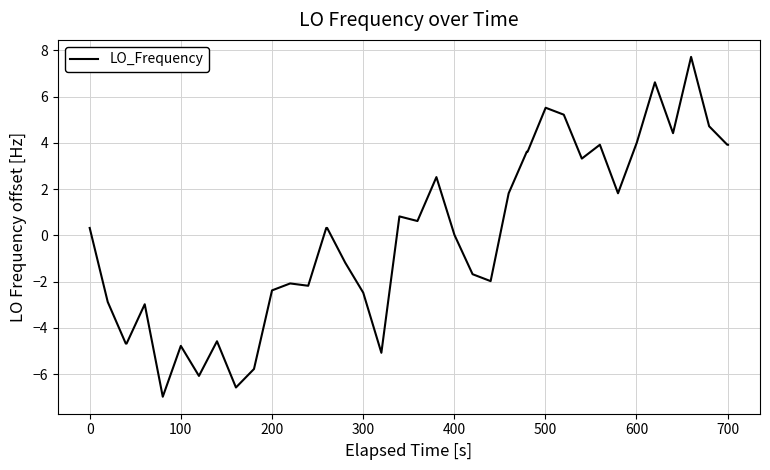

What is the smallest value displayed?

-7.0